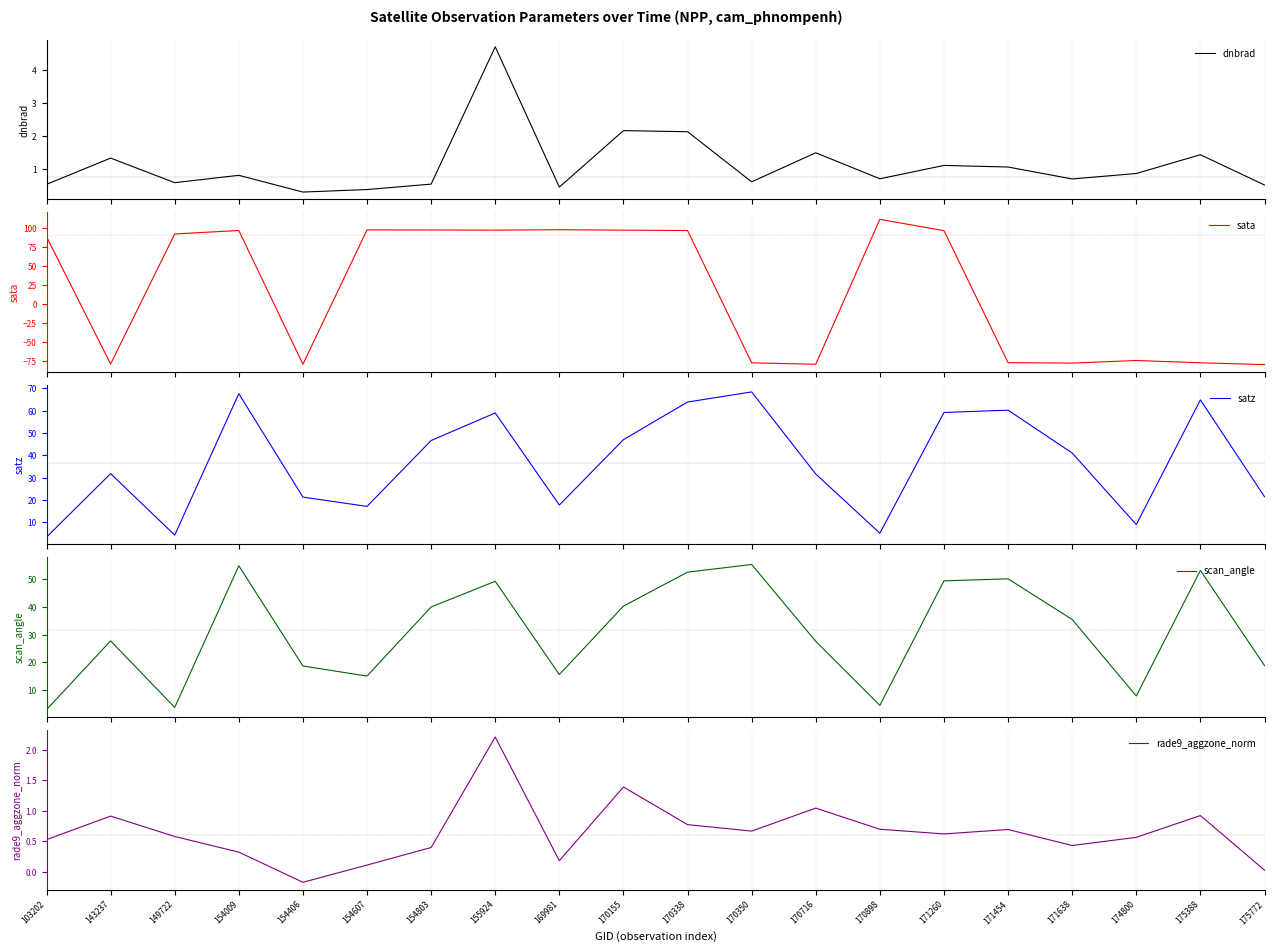

At which category does sata reach its first local peak?

154009